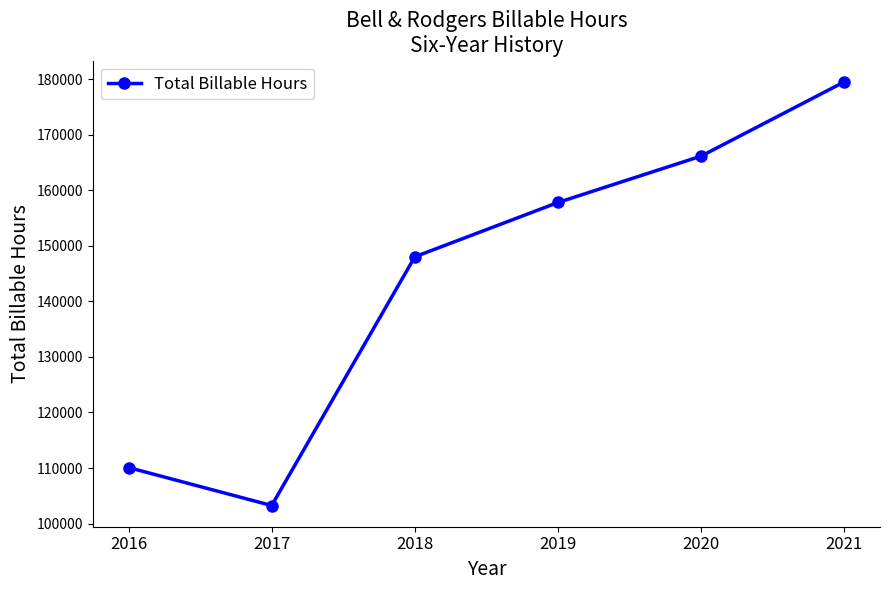

Reading right to left, what are all the values shown in this chart?

179486	166133	157789	148016	103254	110092